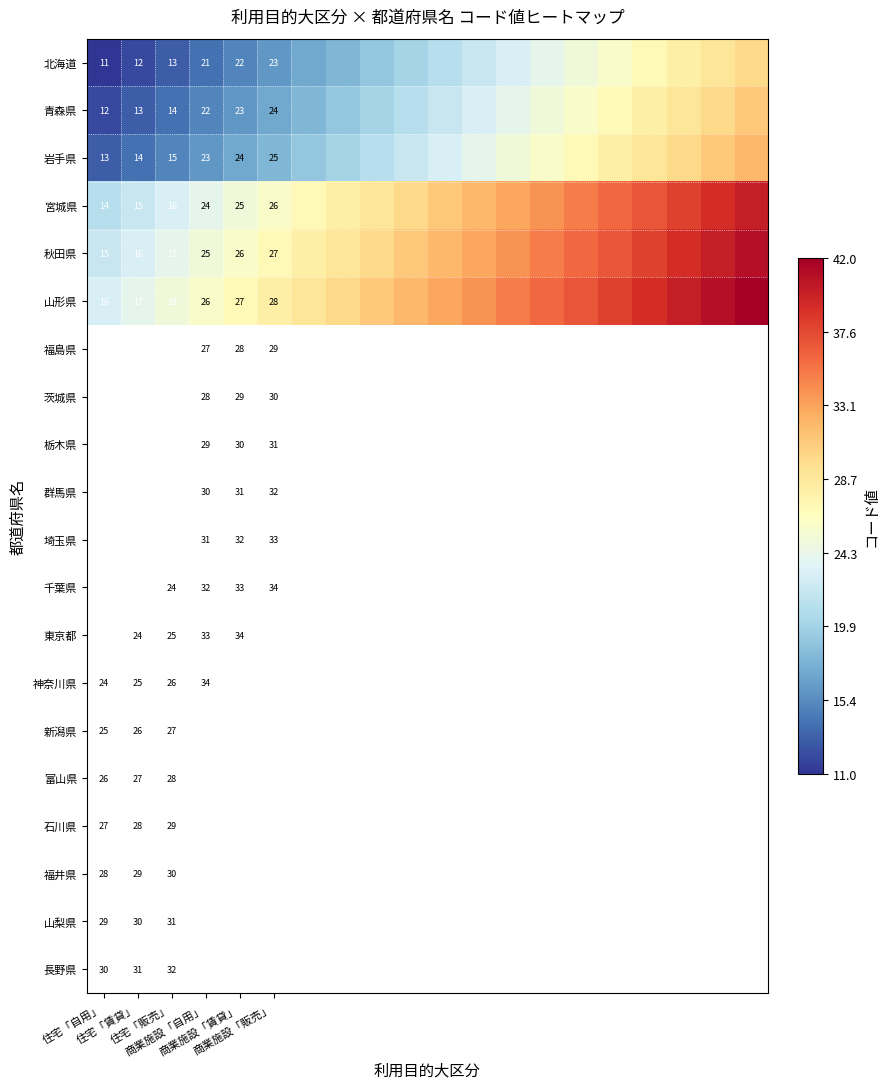

At which category is the sum across all series the highest?

19